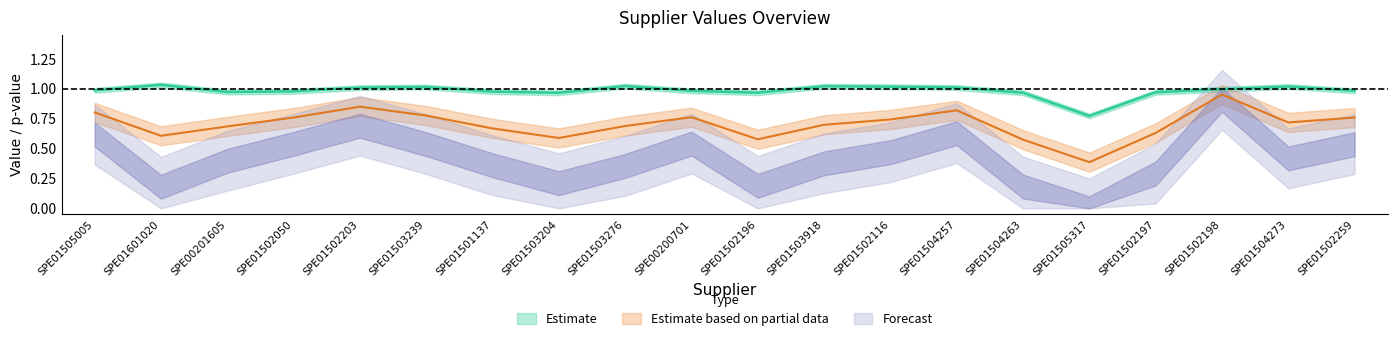

The p_value series shows 0.7 at SPE01502116. True or false?

True